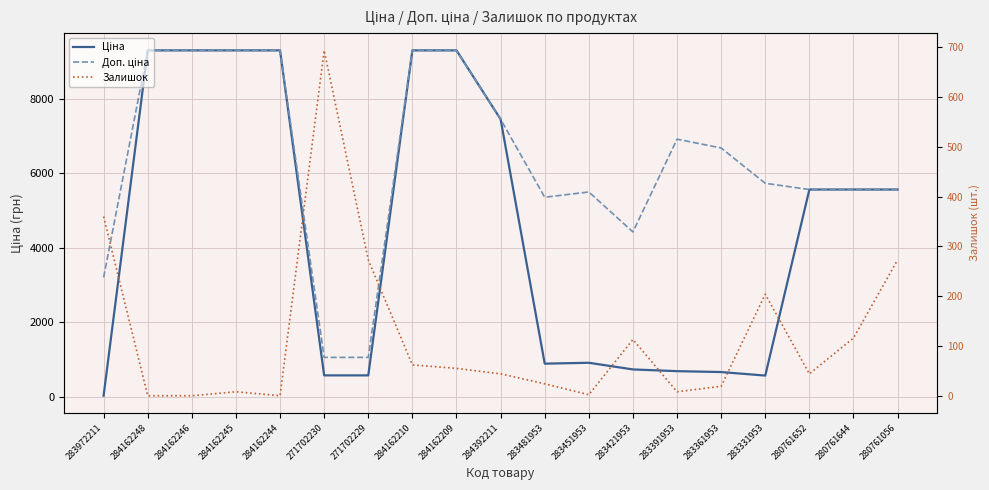

Which label corresponds to the smallest value in the chart?

284162248